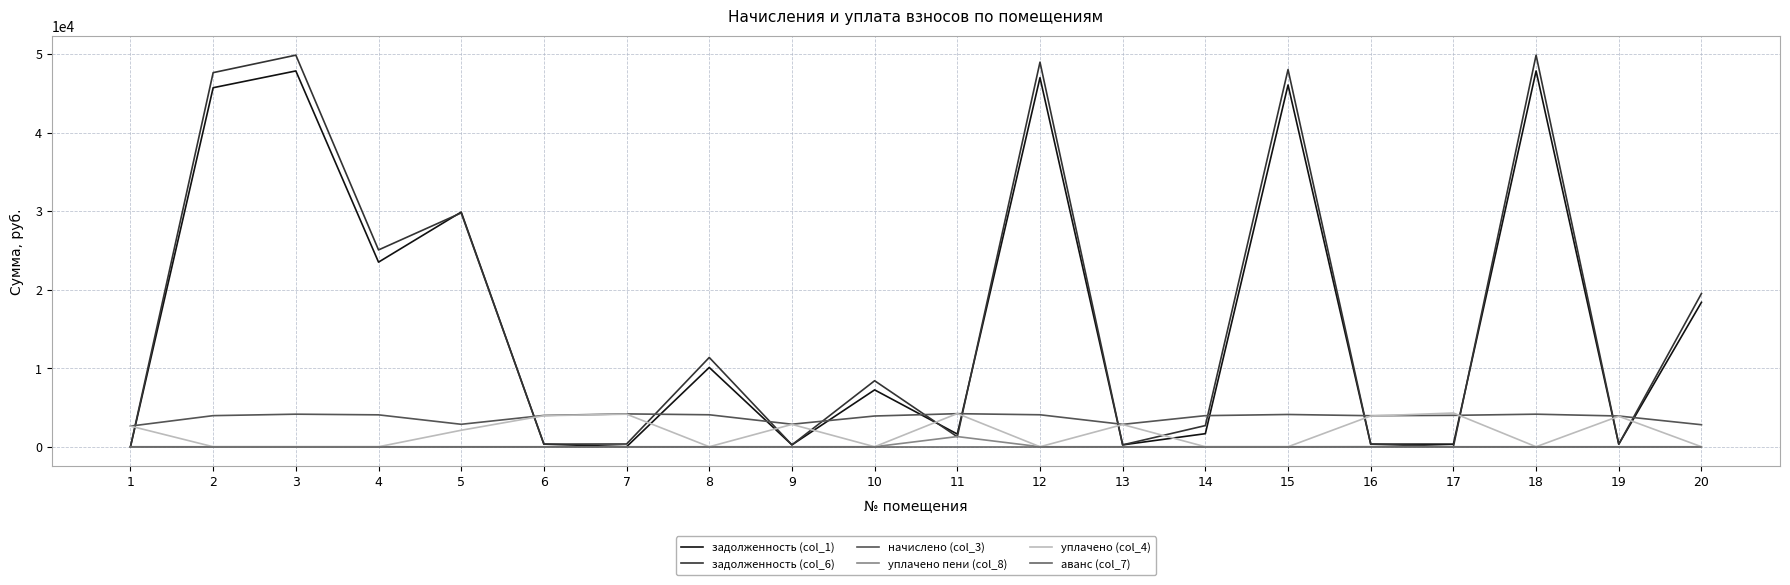

True or false: задолженность (col_6) and аванс (col_7) intersect in this chart.

False